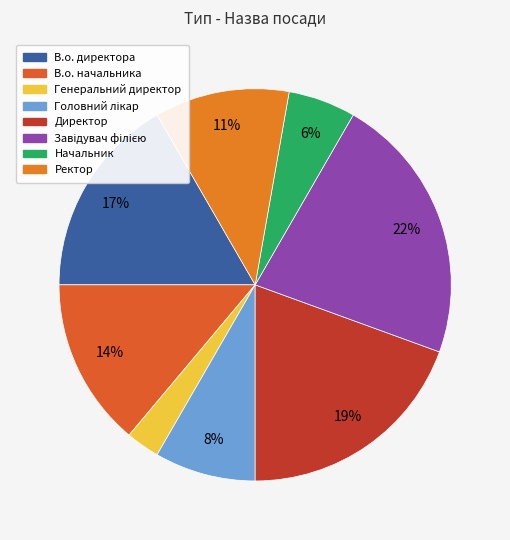

Which has a higher value, Ректор or Директор?

Директор